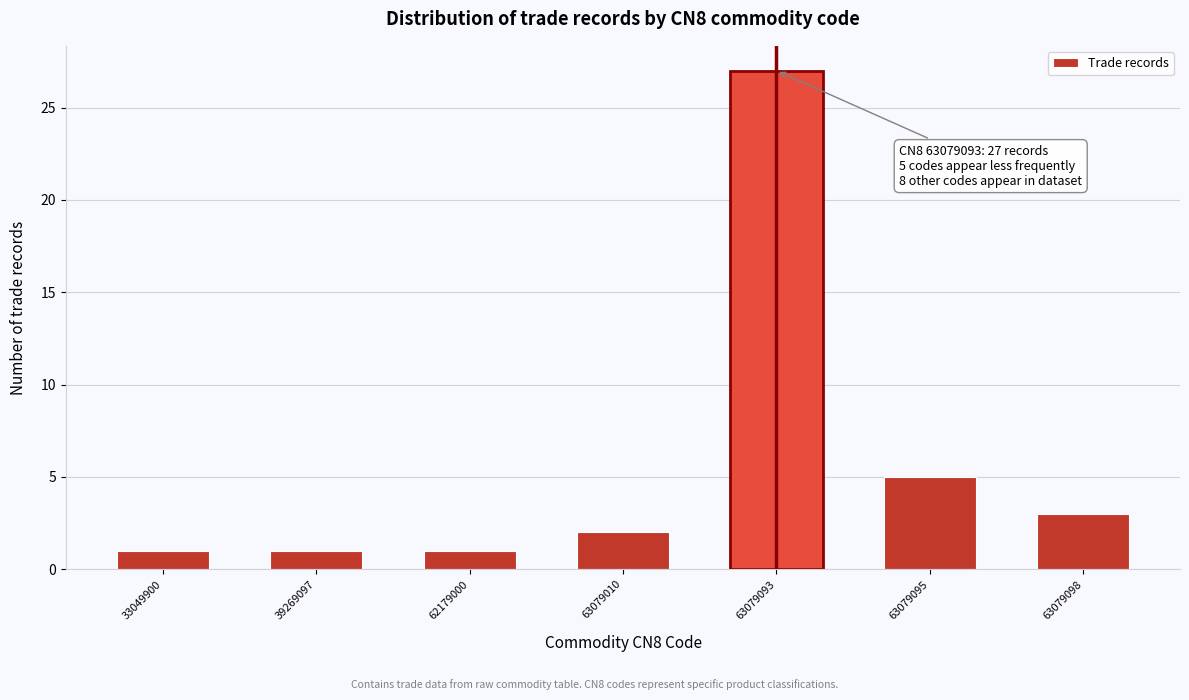

Reading right to left, transcribe all the data shown in this chart.

63079098=3	63079095=5	63079093=27	63079010=2	62179000=1	39269097=1	33049900=1